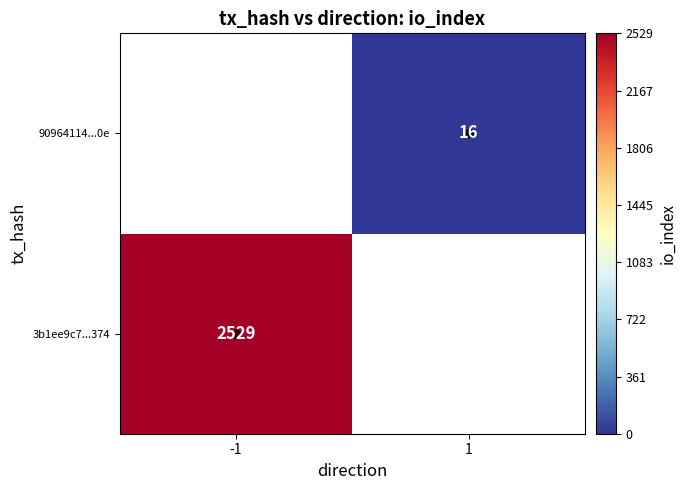

At how many categories does at least one series exceed 838?

1